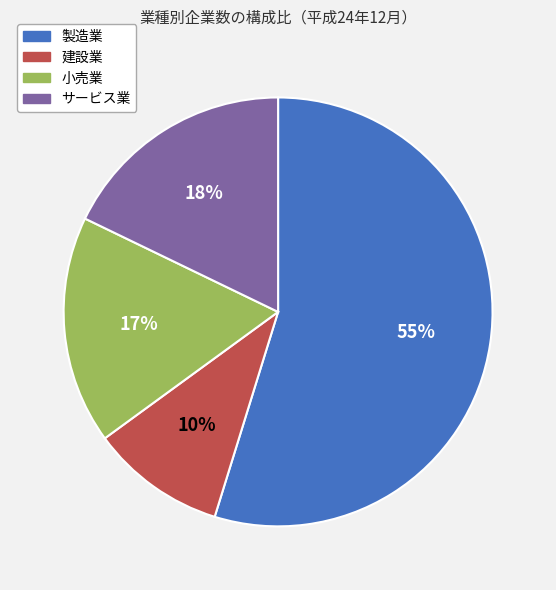

Which slice is the smallest?

建設業